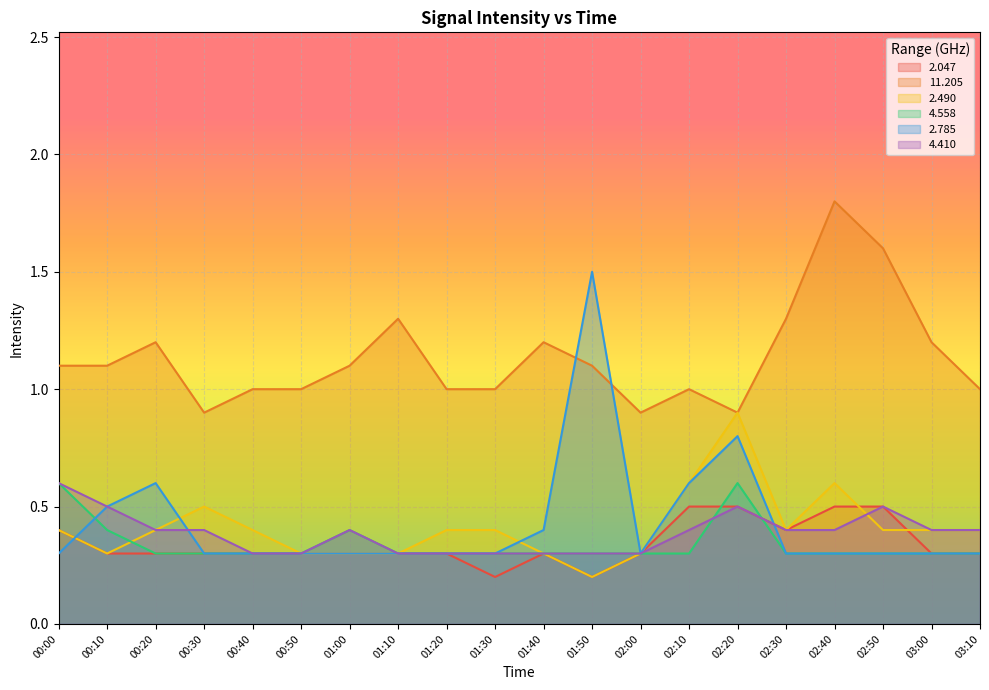

What is the sum of the 2.490 values at 01:10 and 00:00?

0.7